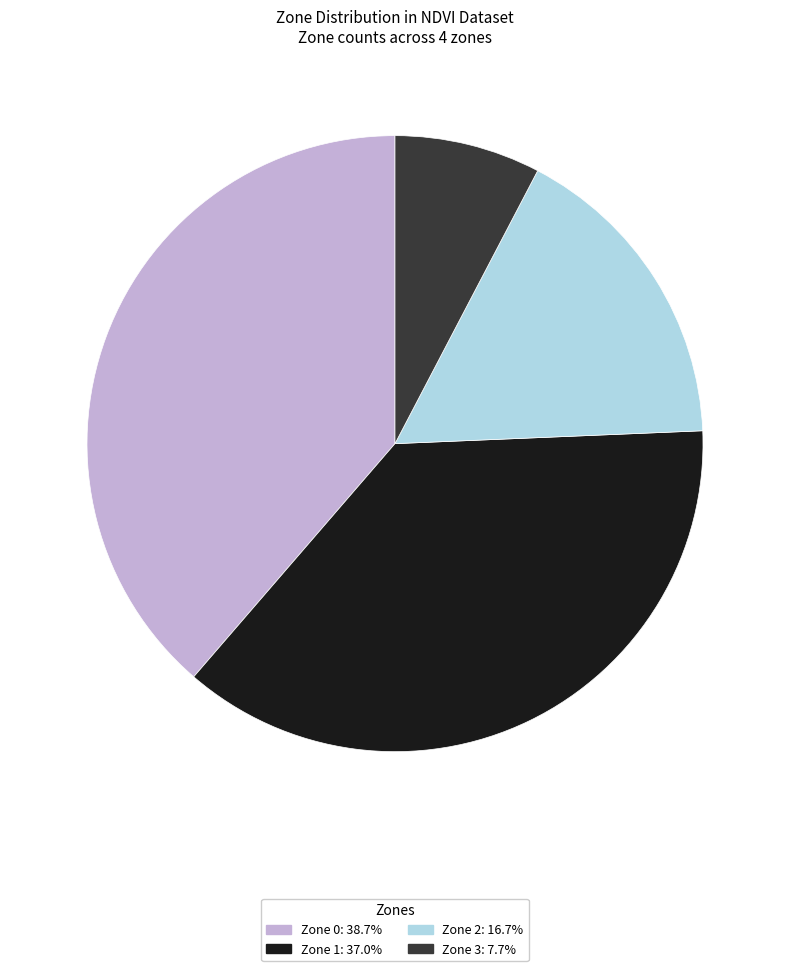

Which slice is the largest?

Zone 0